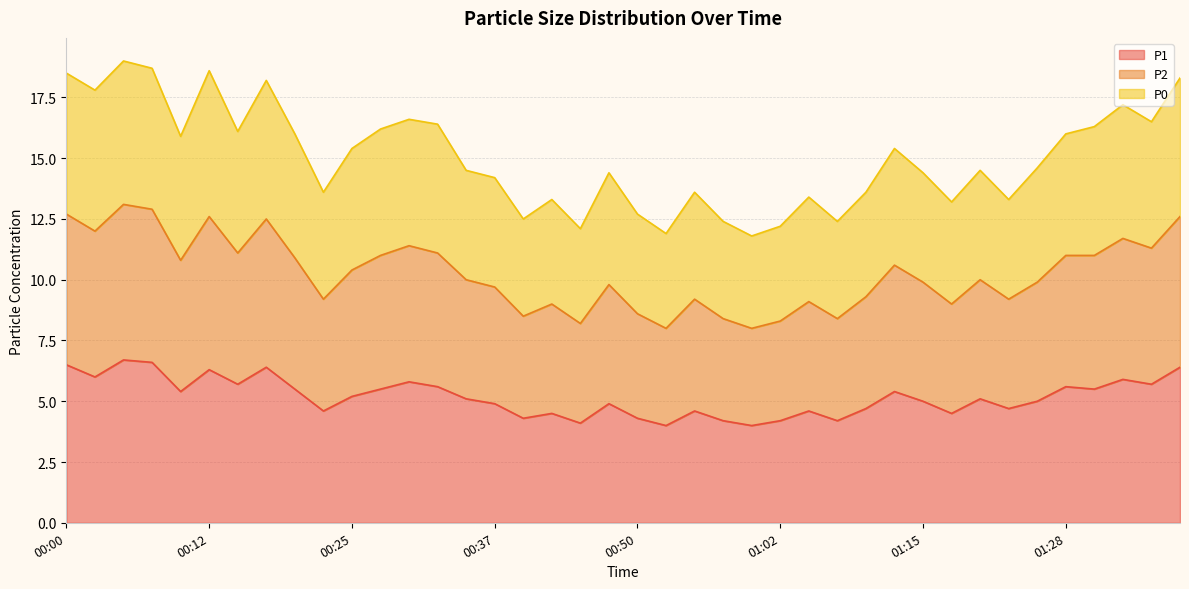

What is the difference between the second highest and second lowest values in the P1 series?

2.6